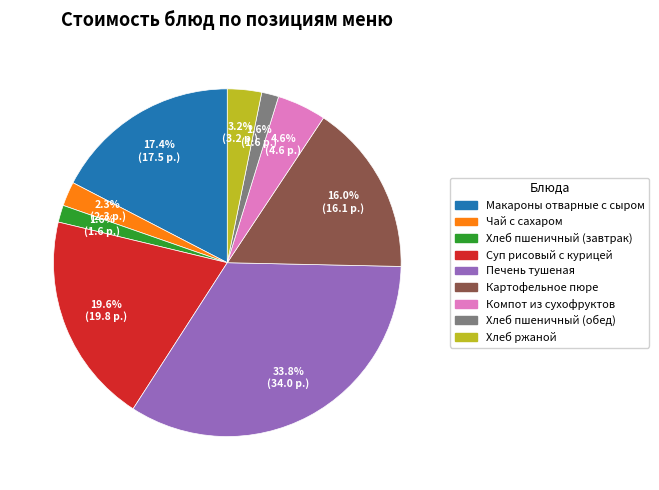

To the nearest percent, what is the combined percentage of Хлеб пшеничный (обед) and Печень тушеная?

35%